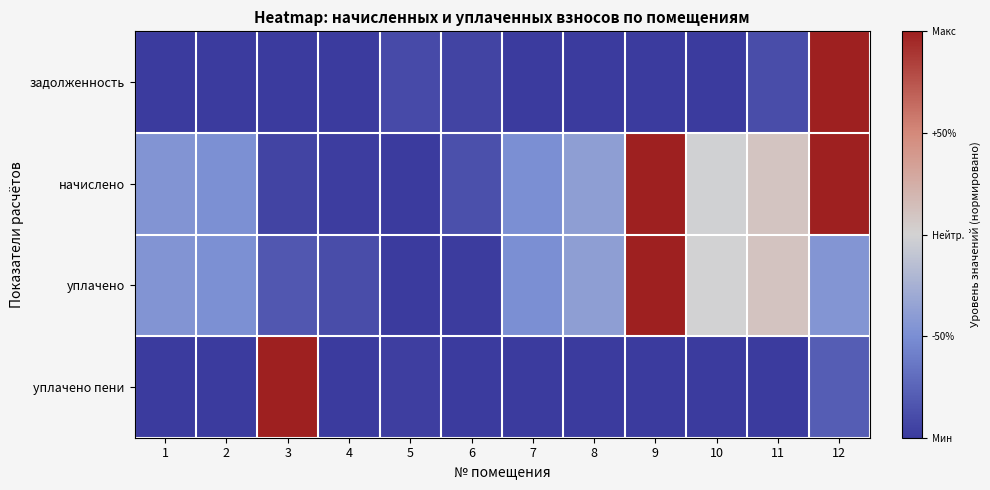

How many series are shown in this chart?

4